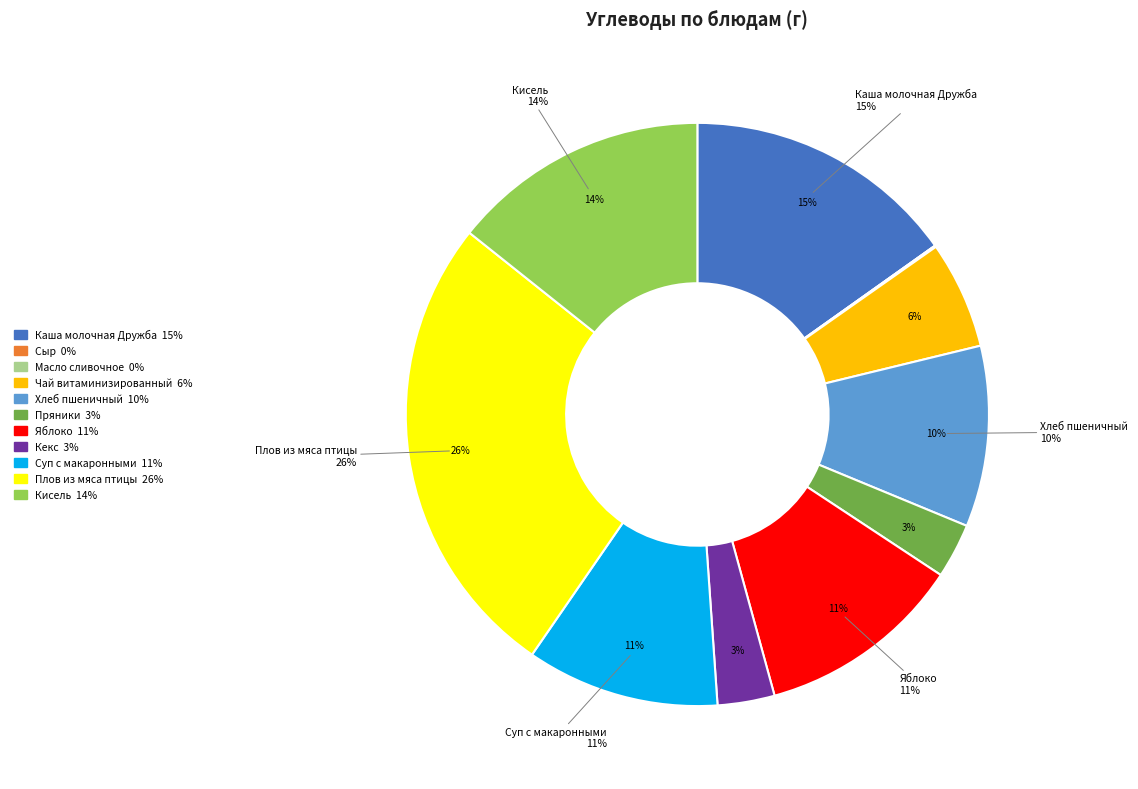

Count the number of slices in the pie.

11